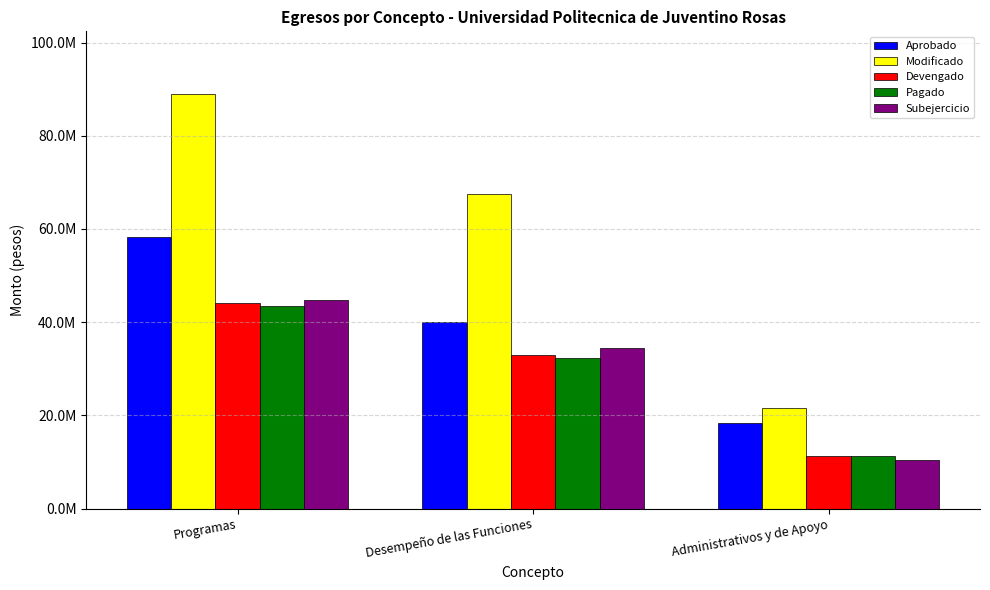

At which category is the sum across all series the highest?

Programas